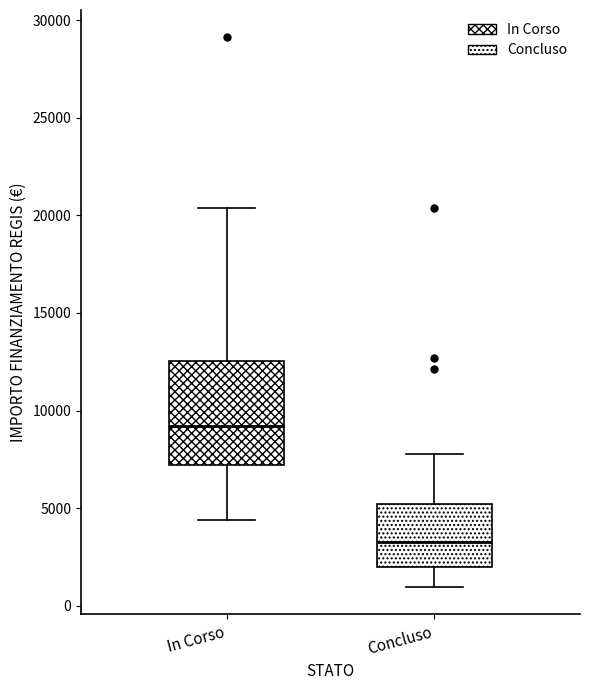

Which box is the tallest, from its lower edge to its upper edge?

In Corso